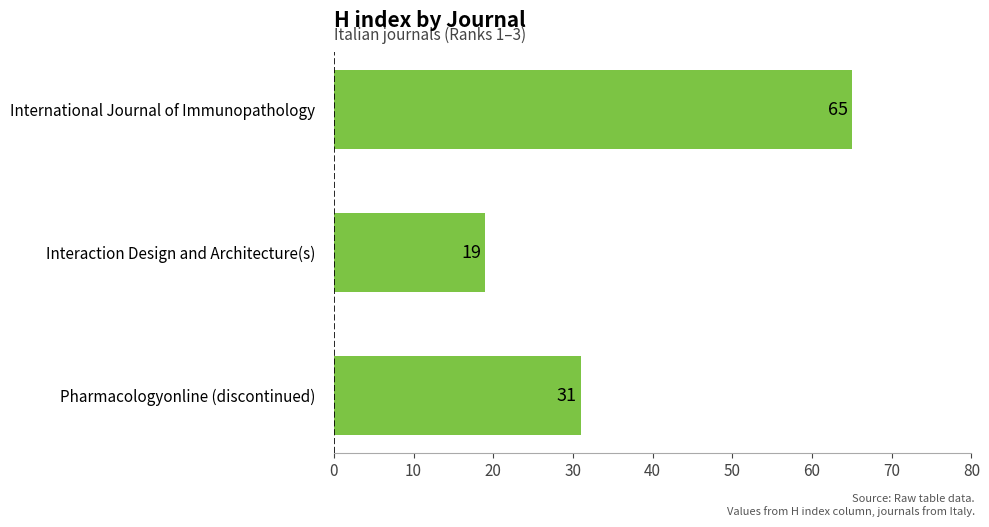

What is the minimum value shown in the chart?

19